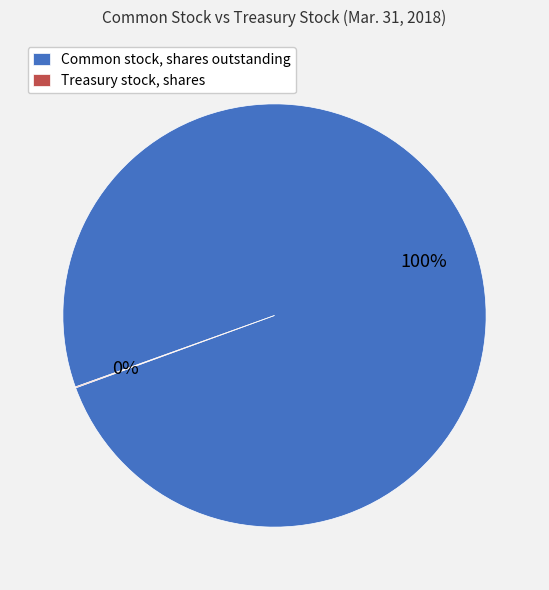

Is it true that Common stock, shares outstanding is 95% of the pie?

False